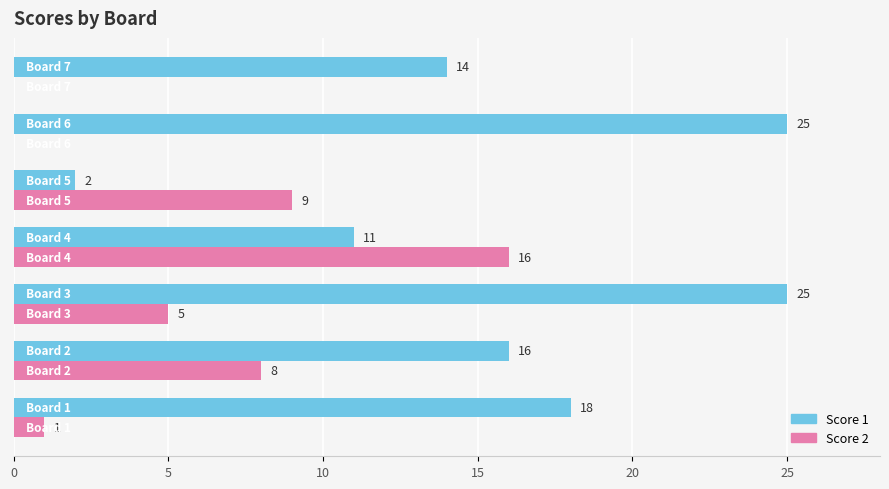

Which series has the largest total across all categories?

Score 1